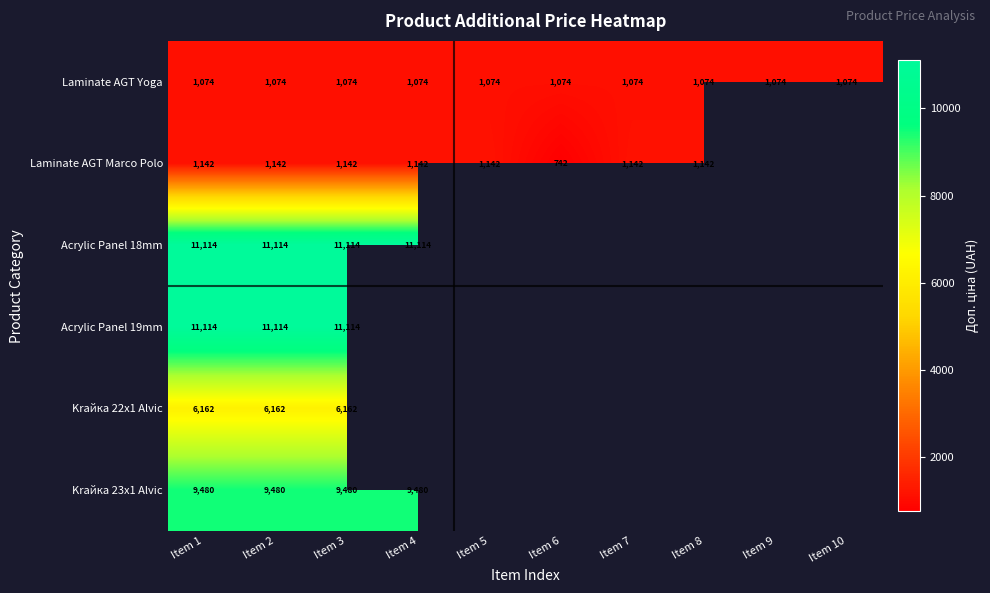

At how many categories does at least one series exceed 6915?

4